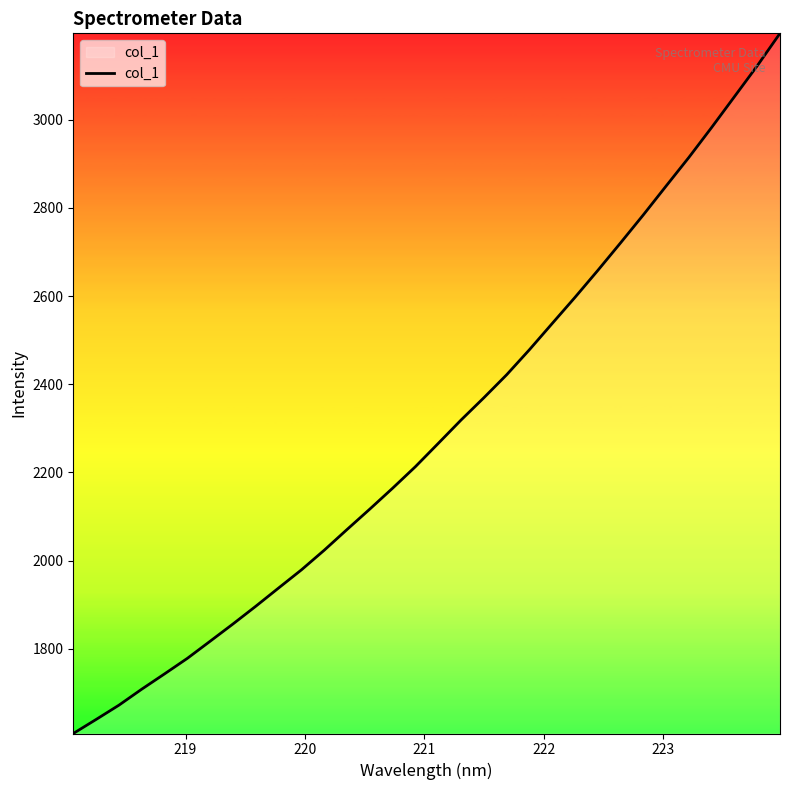

What is the minimum value shown in the chart?

1608.0